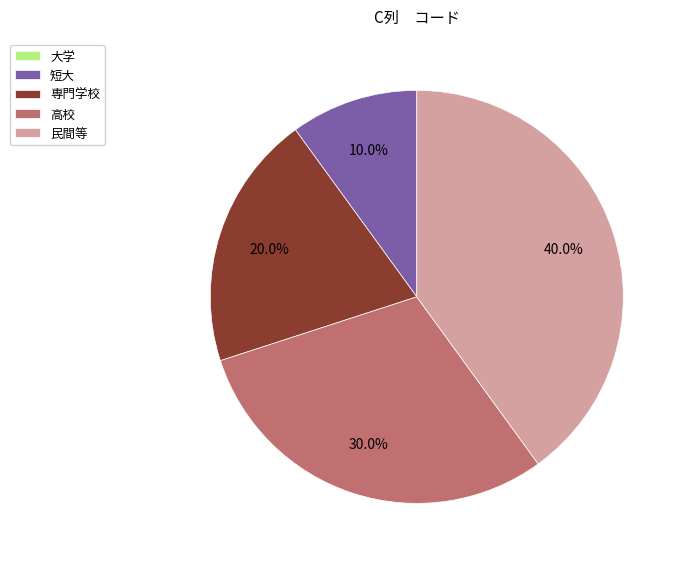

Is there a majority slice in this chart?

No